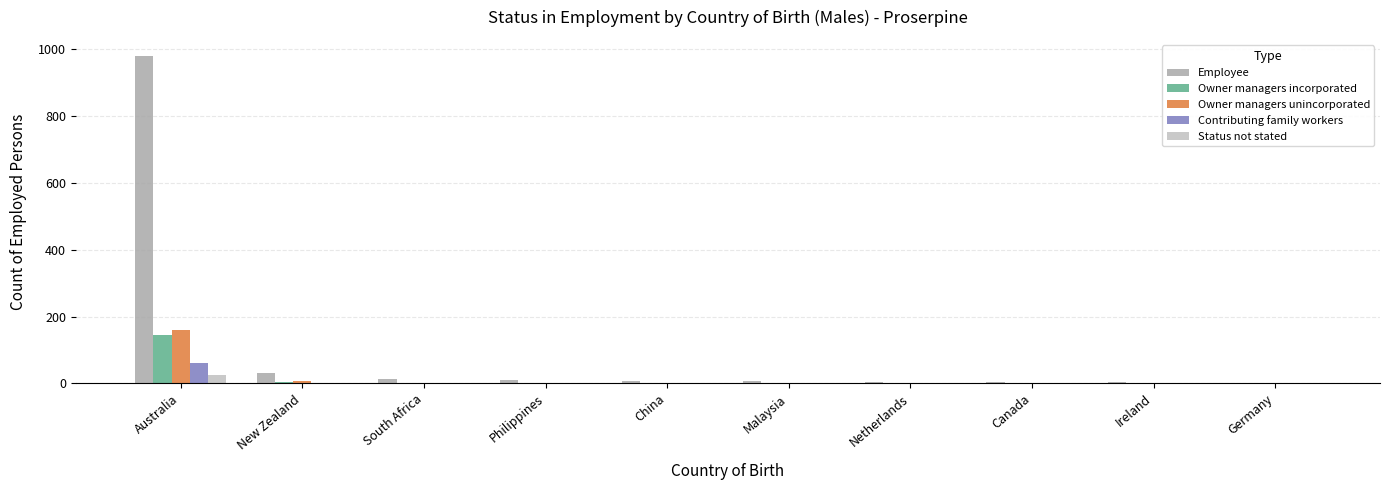

Which series has the largest total across all categories?

Employee